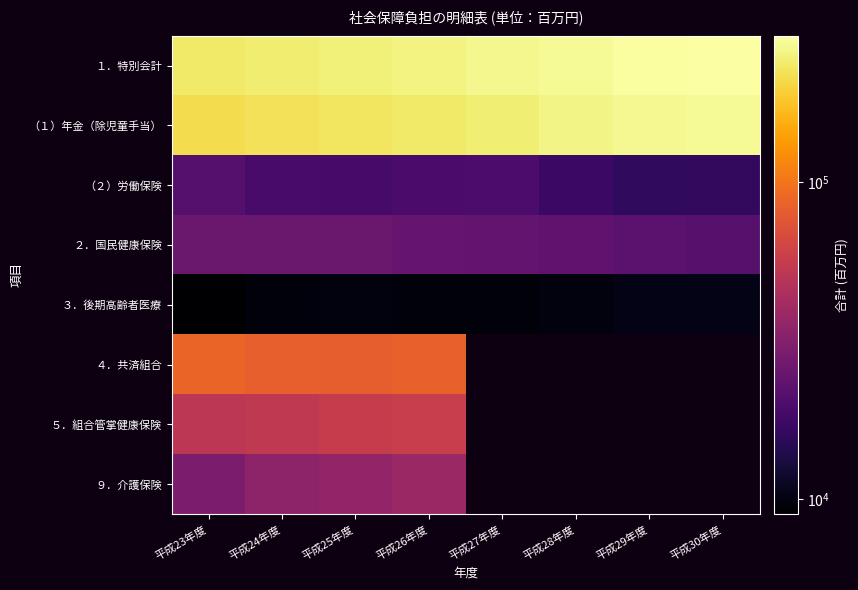

Where is １．特別会計 nearest to the value 263440?

平成27年度